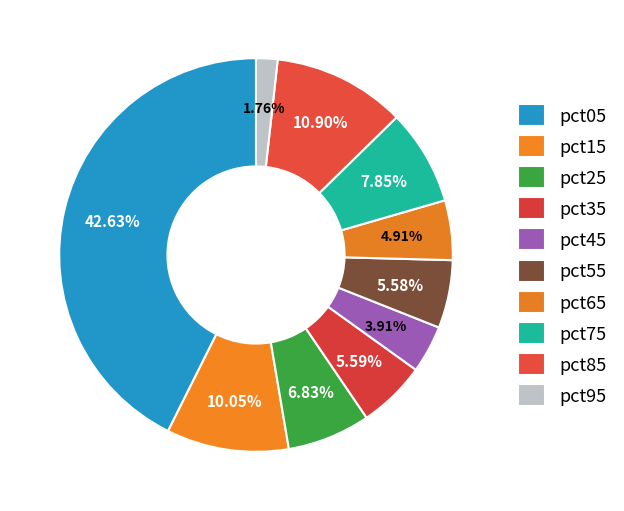

How many slices are in this pie chart?

10